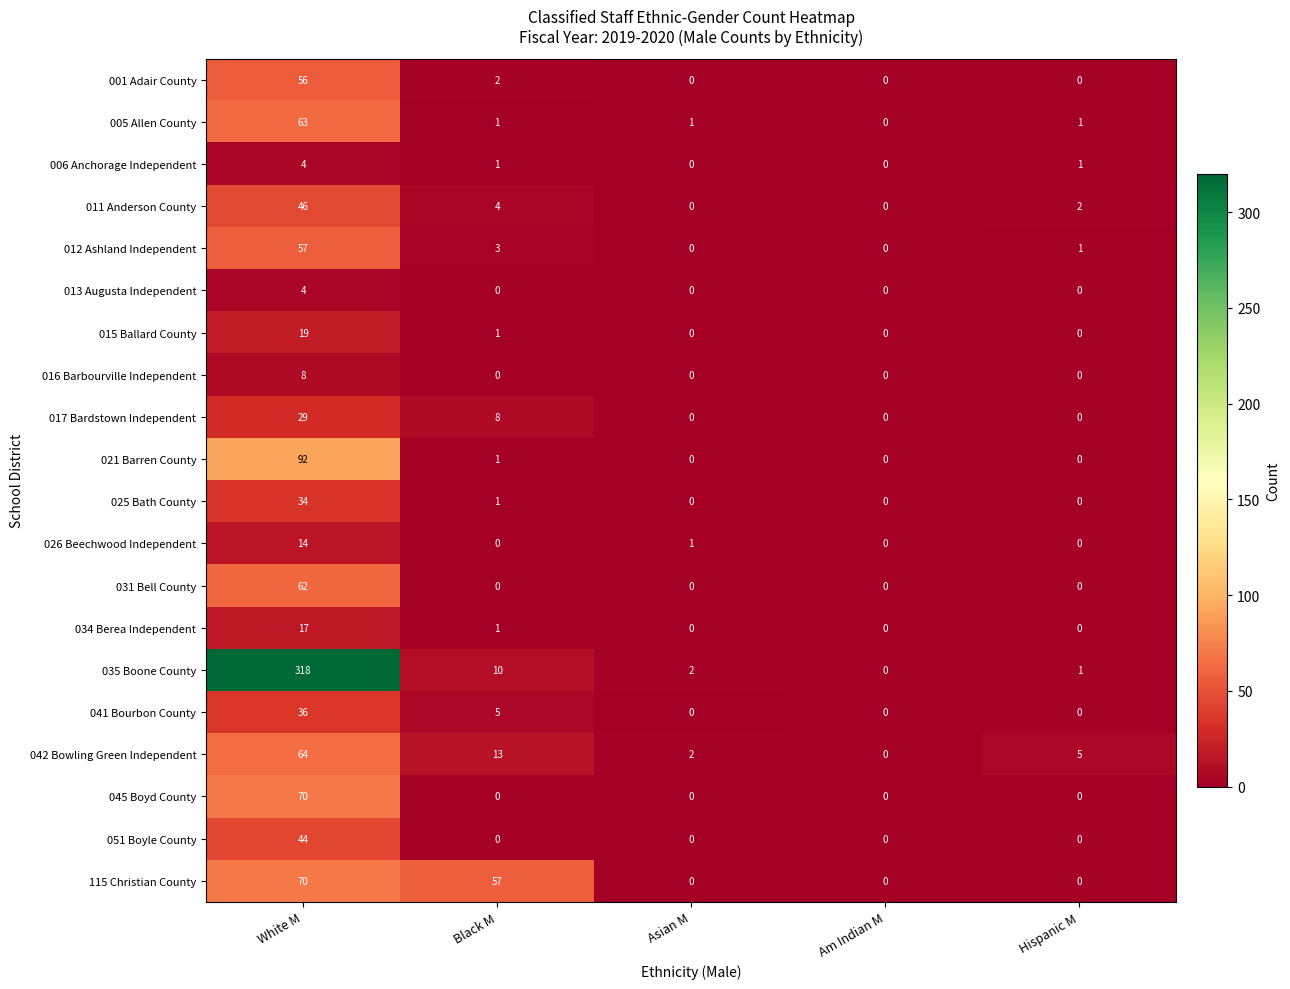

What is the sum of the 015 Ballard County values at White M and Am Indian M?

19